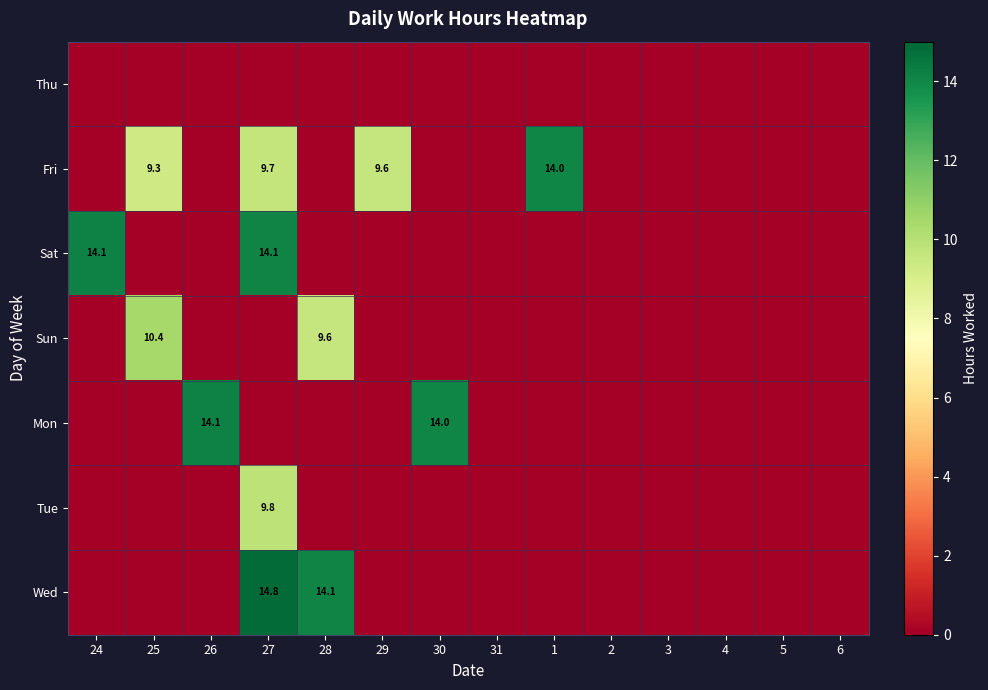

The value of Mon at 26 is 14.1. True or false?

True